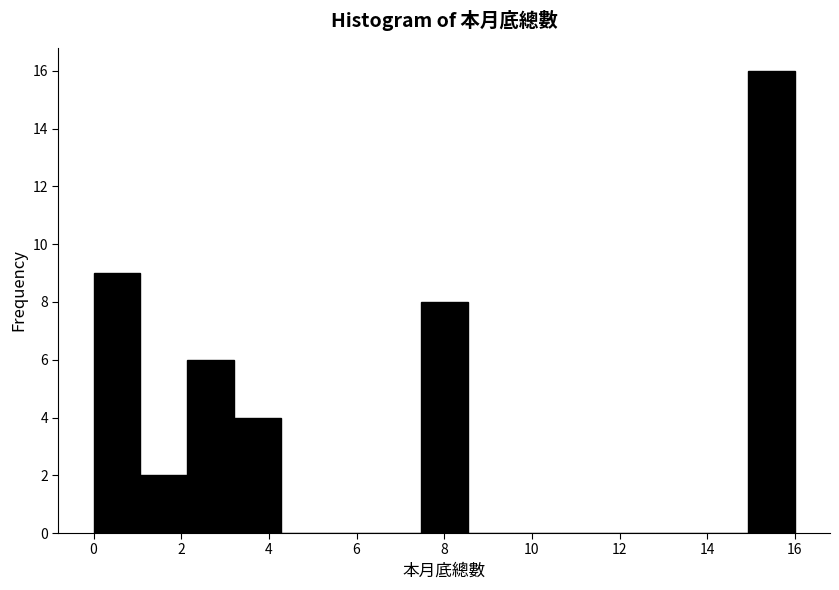

Reading left to right, list every bar in this chart as the range it spans on the x-axis followed by its height. Neither the bar edges nor the heights are printed on the chart, so give them approximately, as read against the axes.

0.0 to 1.0: 9
1.0 to 2.2: 2
2.2 to 3.2: 6
3.2 to 4.2: 4
4.2 to 5.4: 0
5.4 to 6.4: 0
6.4 to 7.4: 0
7.4 to 8.6: 8
8.6 to 9.6: 0
9.6 to 10.6: 0
10.6 to 11.8: 0
11.8 to 12.8: 0
12.8 to 13.8: 0
13.8 to 15.0: 0
15.0 to 16.0: 16